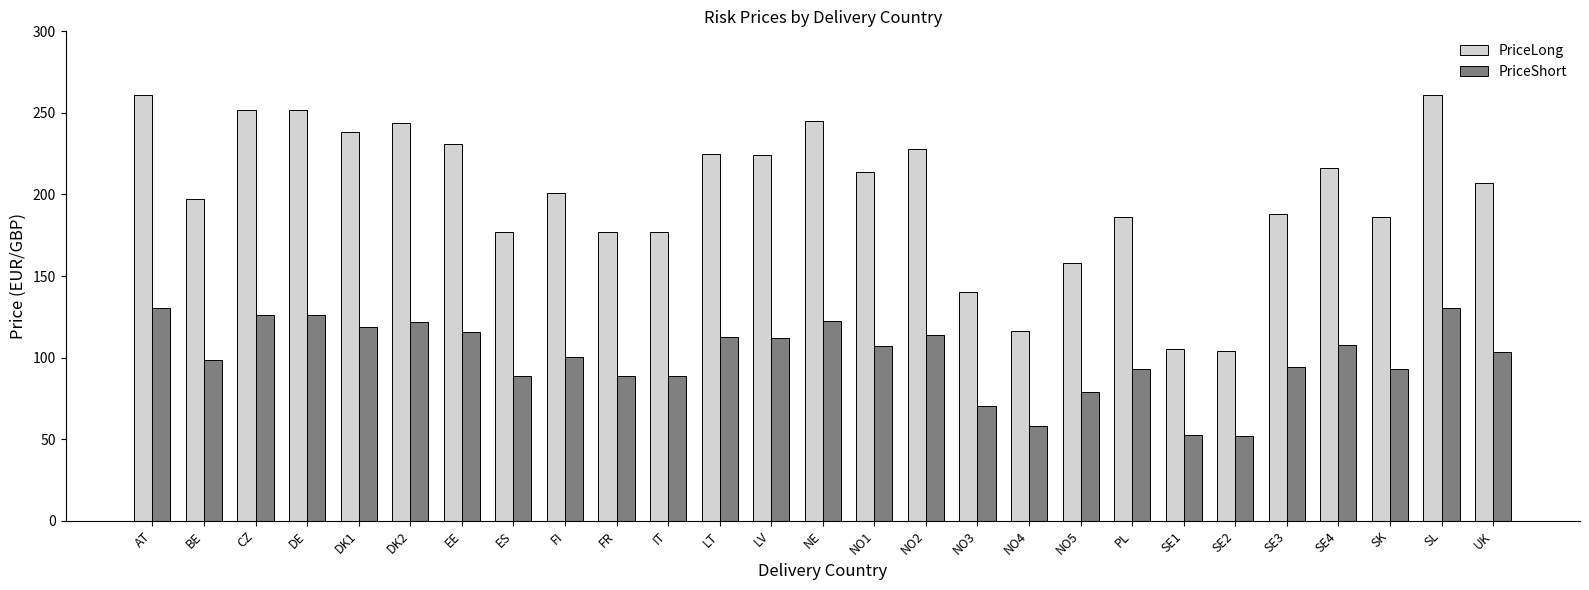

How many bars are there in total?

54